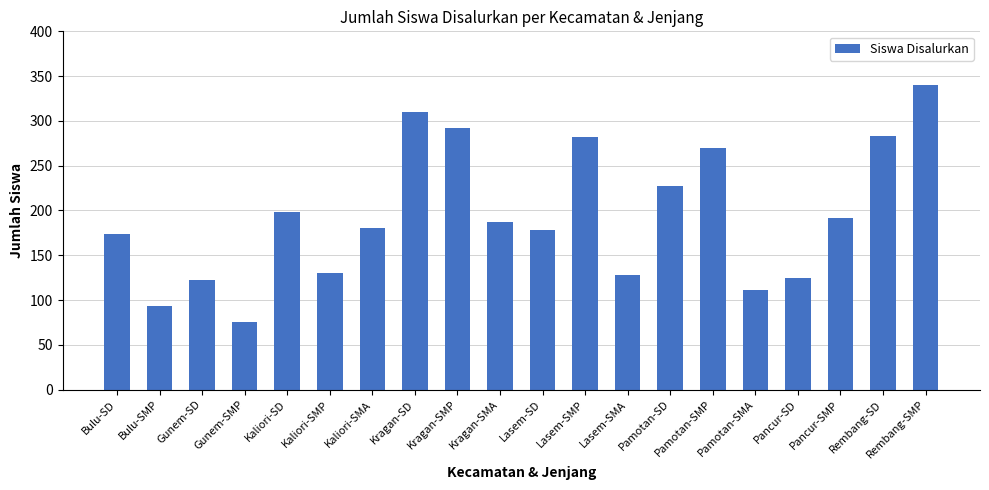

Which category has the lowest value across all series?

Gunem-SMP